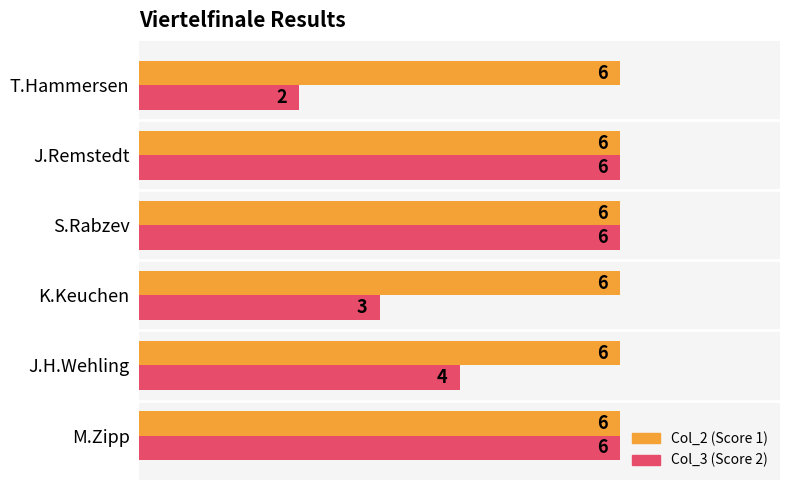

What is the maximum value shown in the chart?

6